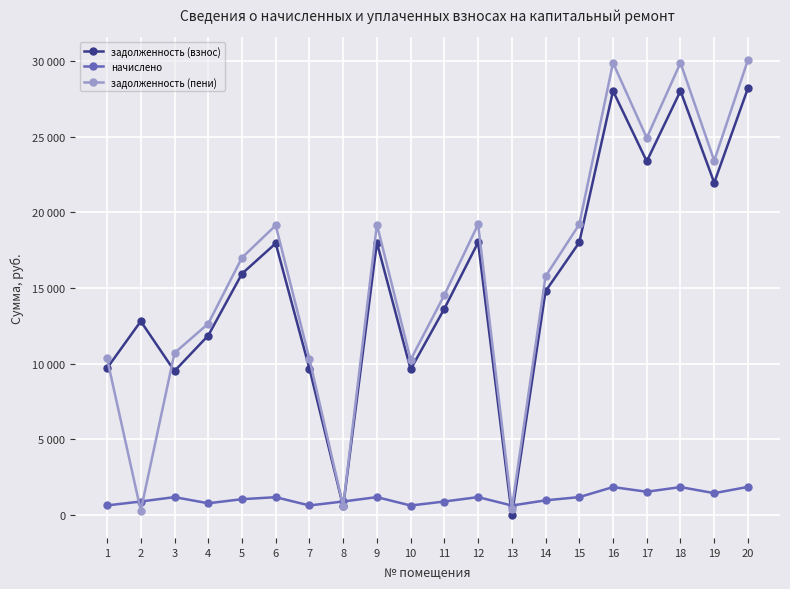

At how many categories does at least one series exceed 24329?

4